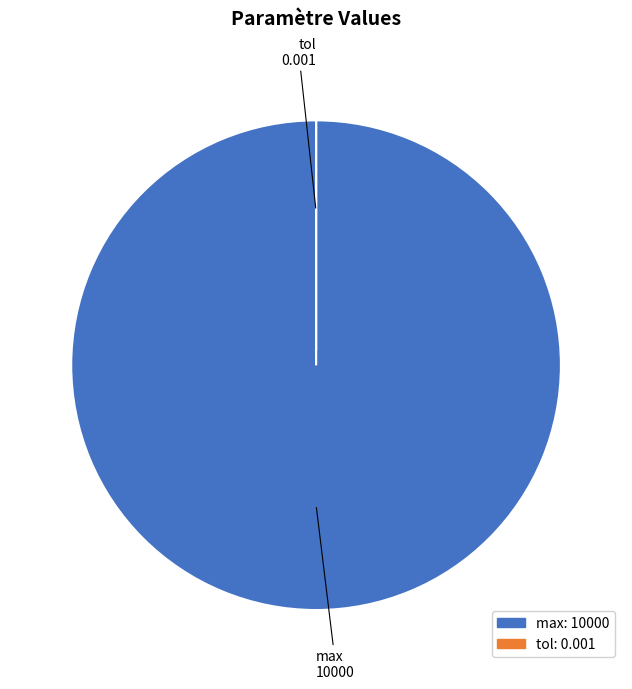

Which slice is the largest?

max